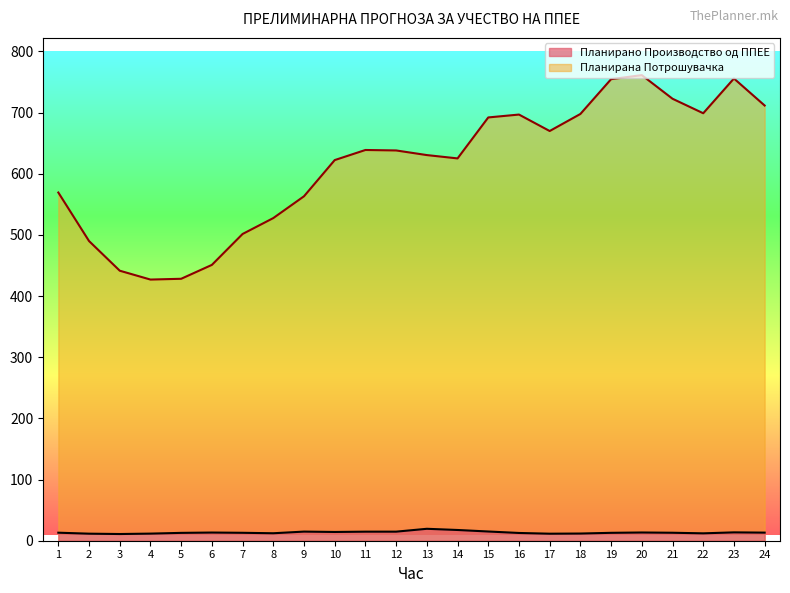

How many data points in Планирана Потрошувачка are less than 638?

12